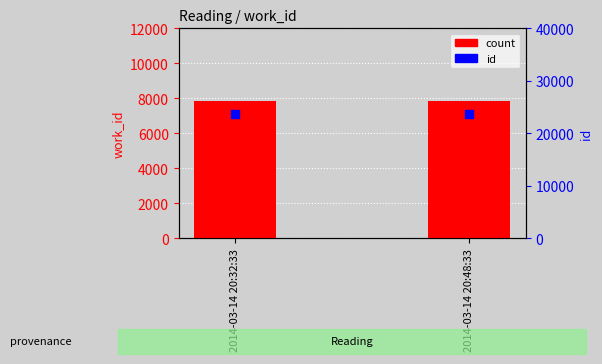

At which category is the sum across all series the highest?

2014-03-14 20:48:33